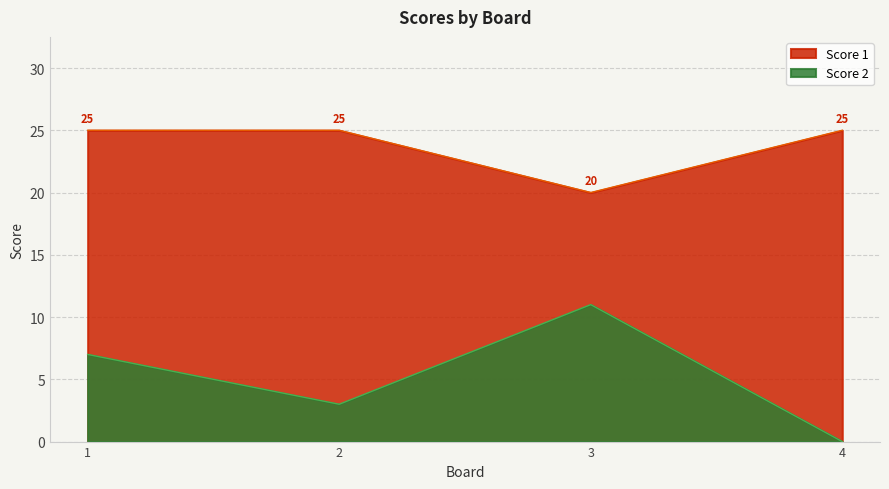

At which label is Score 2 closest to 5?

1